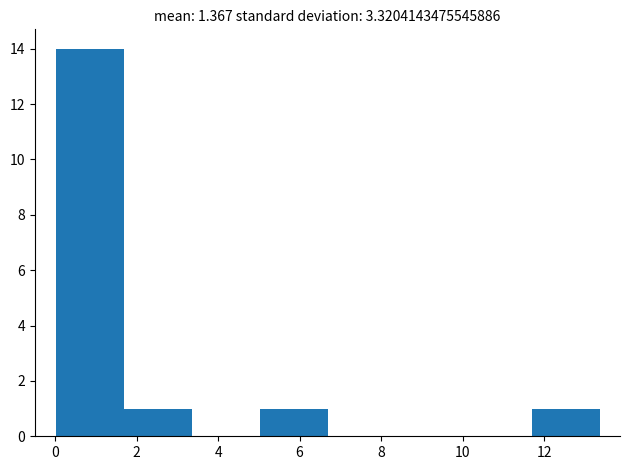

How tall is the bar that spans 11.6 to 13.4 on the x-axis? Neither the bar edges nor the heights are printed on the chart, so give them approximately, as read against the axes.

1